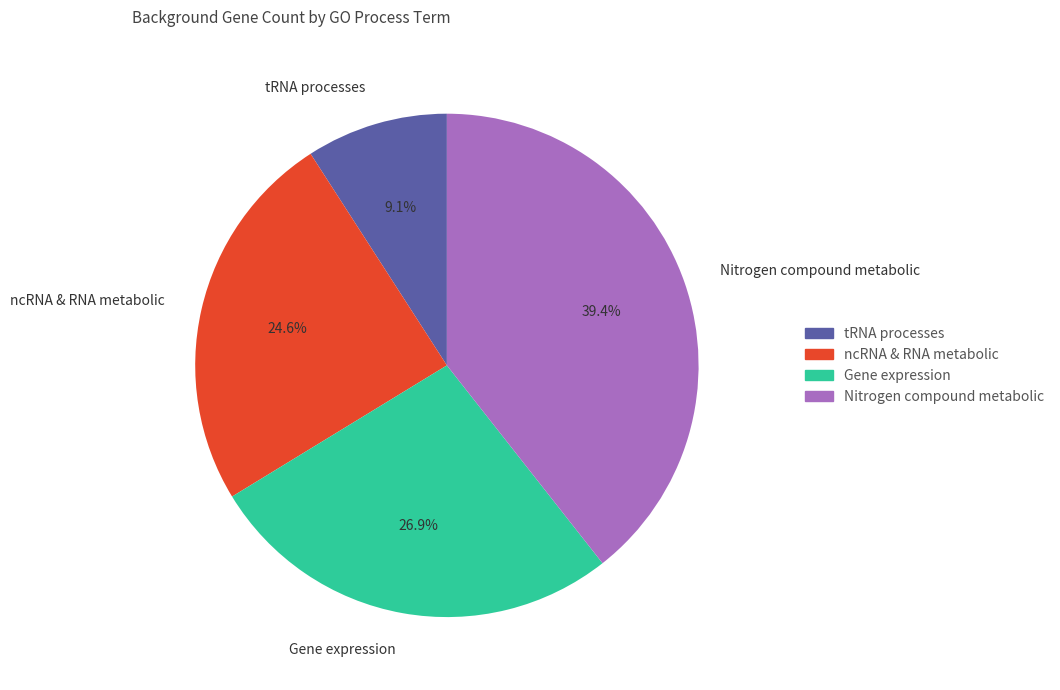

Which category has the biggest portion of the pie?

Nitrogen compound metabolic